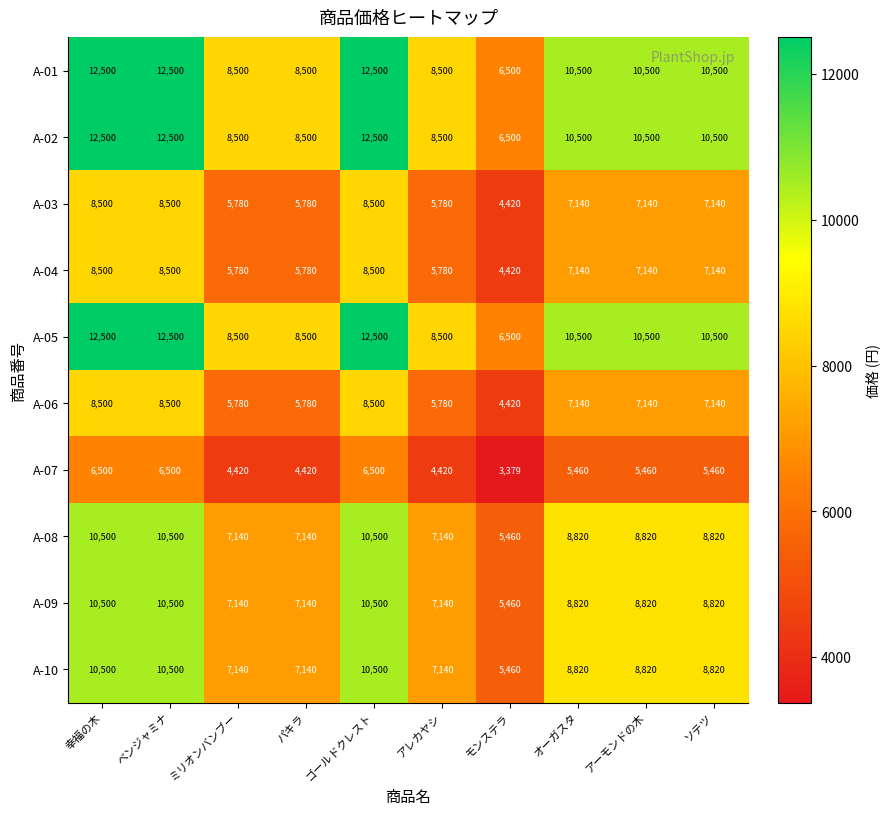

Which category has the lowest value in the A-09 series?

モンステラ